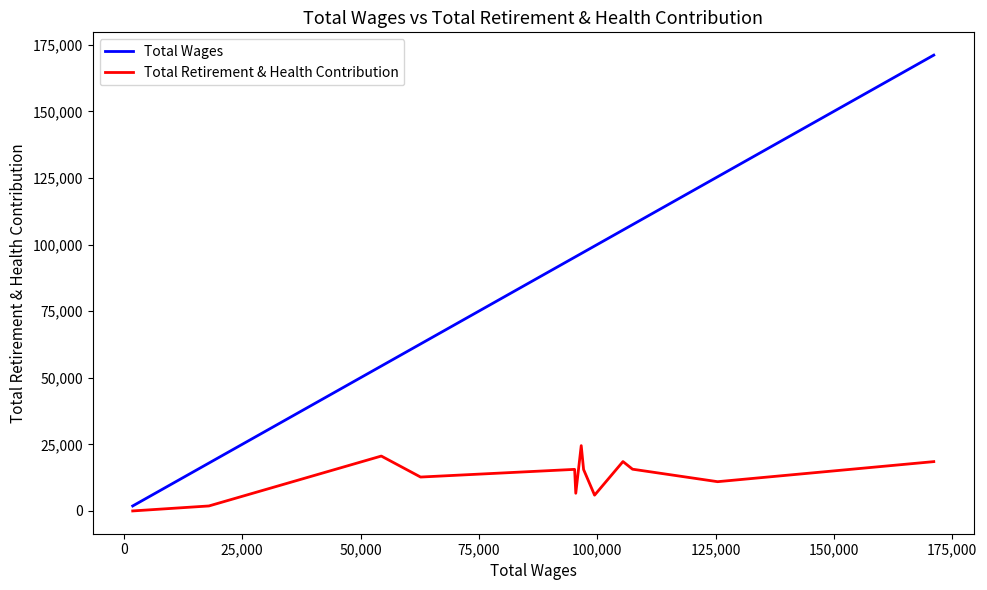

How many series are shown in this chart?

2